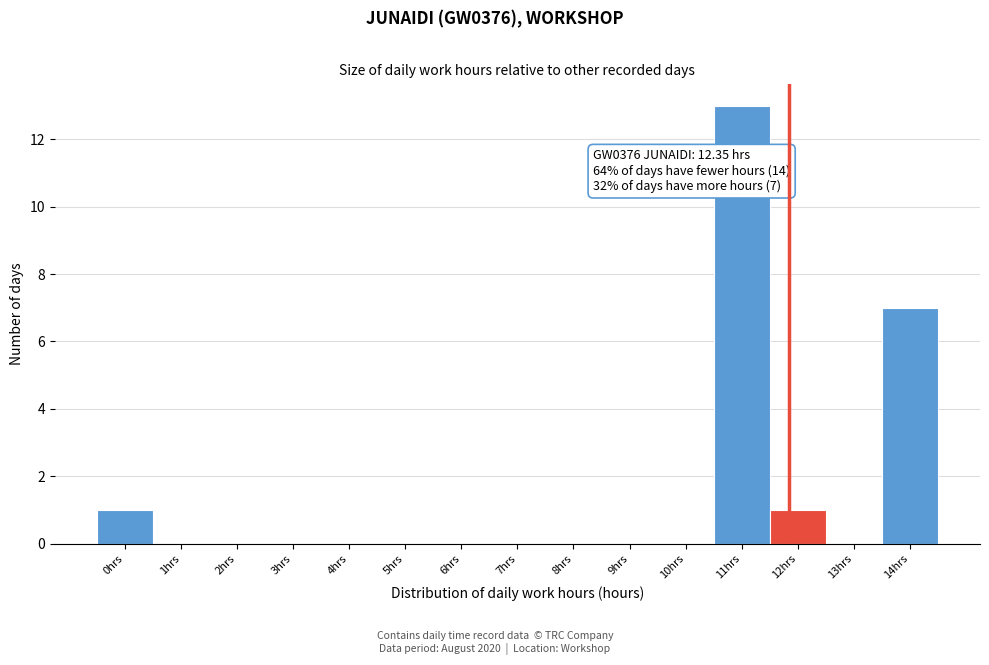

Reading right to left, what are all the values shown in this chart?

14hrs=7	13hrs=0	12hrs=1	11hrs=13	10hrs=0	9hrs=0	8hrs=0	7hrs=0	6hrs=0	5hrs=0	4hrs=0	3hrs=0	2hrs=0	1hrs=0	0hrs=1